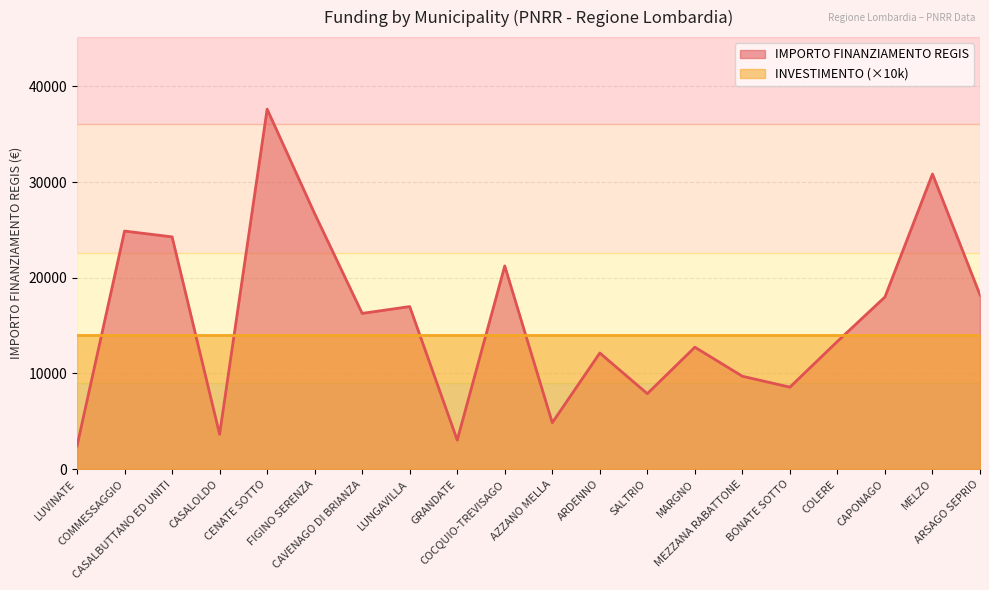

True or false: the data has more than 1 interior local peaks.

True